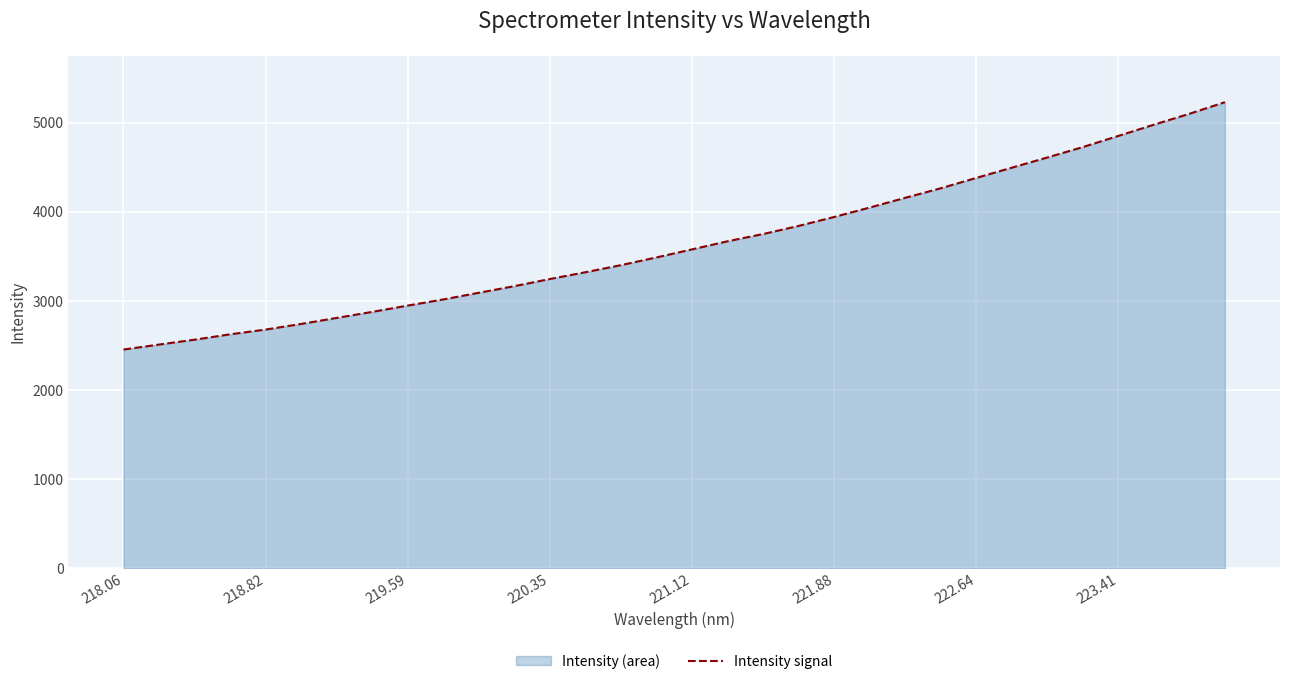

The chart shows a value of 1243.1 at 222.64. True or false?

False